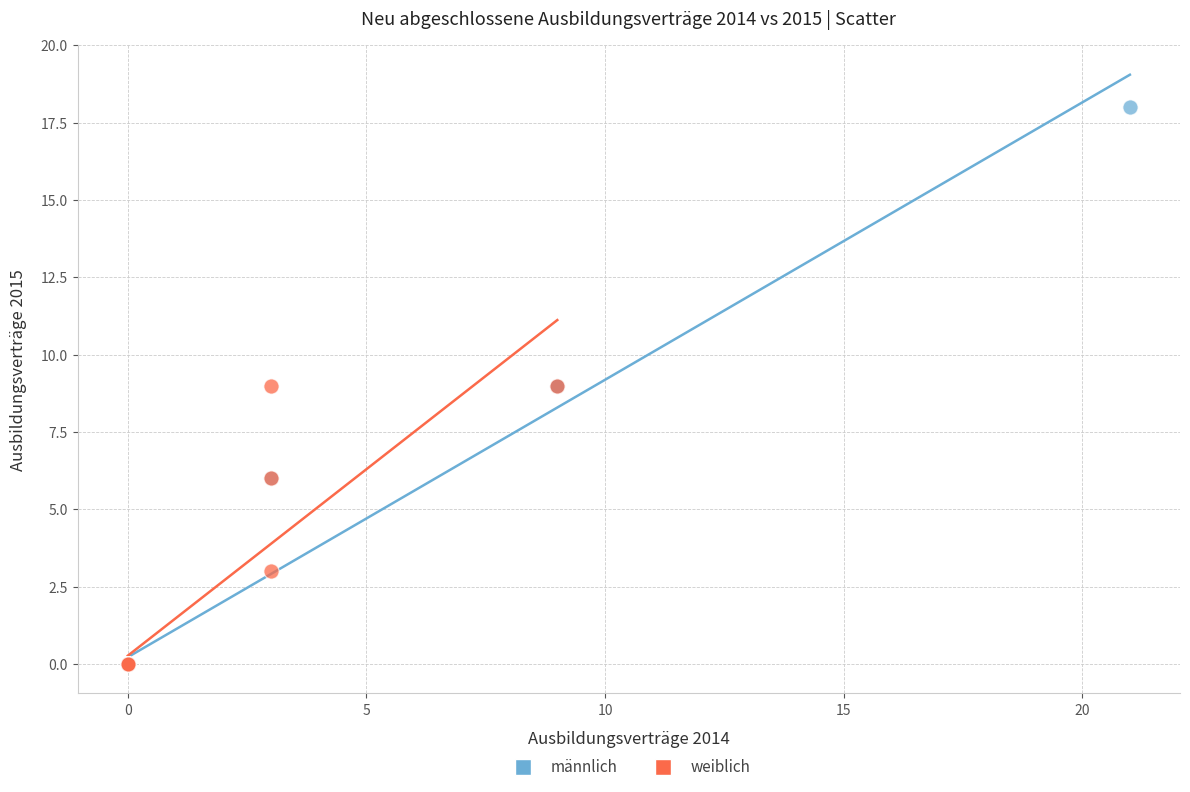

Which series reaches the maximum Y coordinate?

männlich